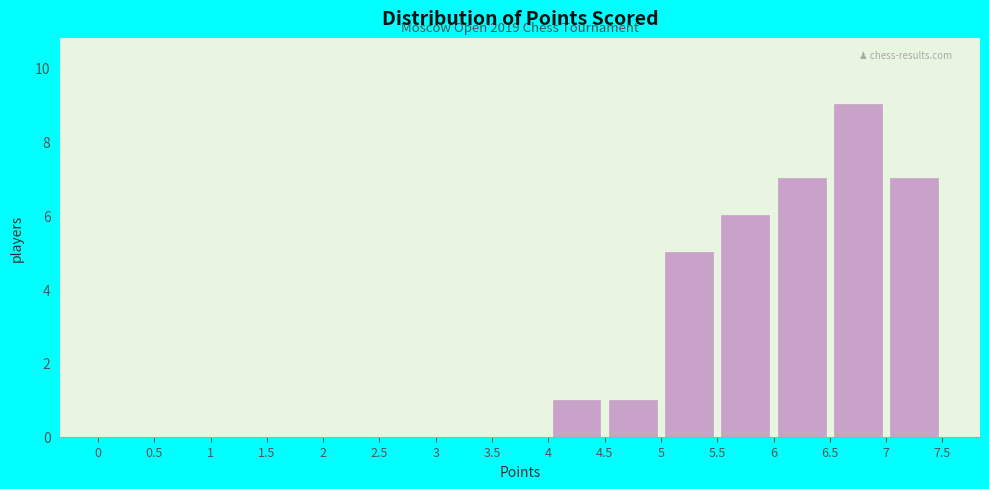

Over which range of the x-axis is the bar tallest?

6.5 to 7